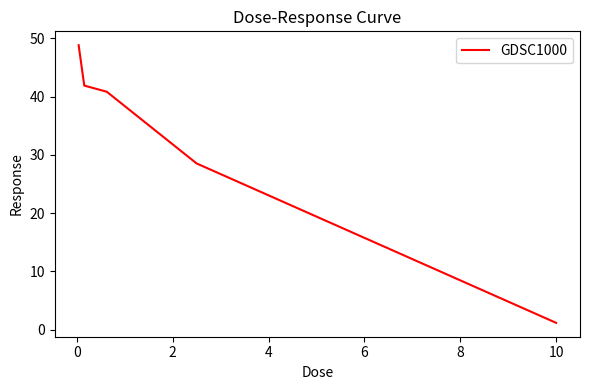

True or false: the data has more than 1 interior local peaks.

False